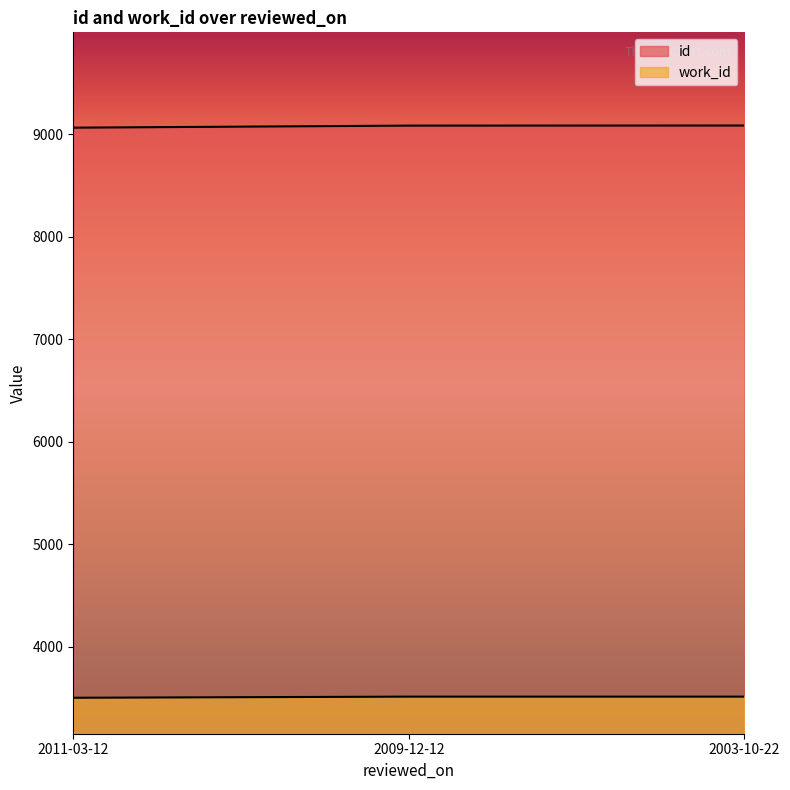

At which label does id reach its minimum?

2011-03-12